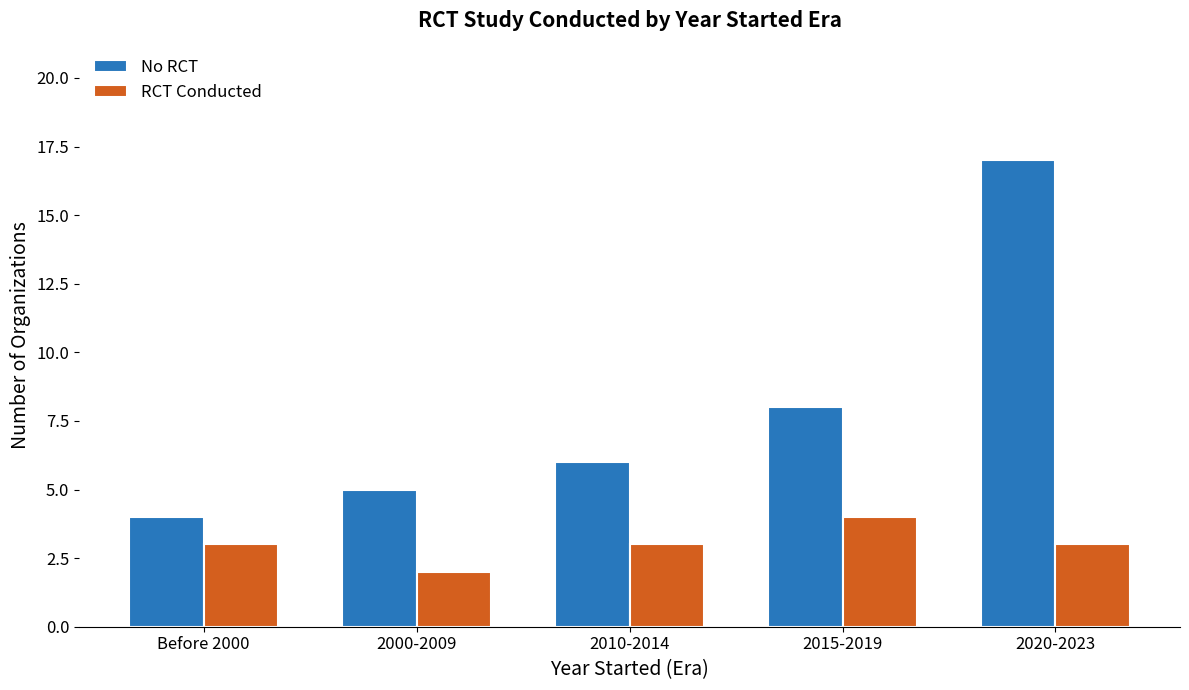

The No RCT series shows 5 at 2000-2009. True or false?

True